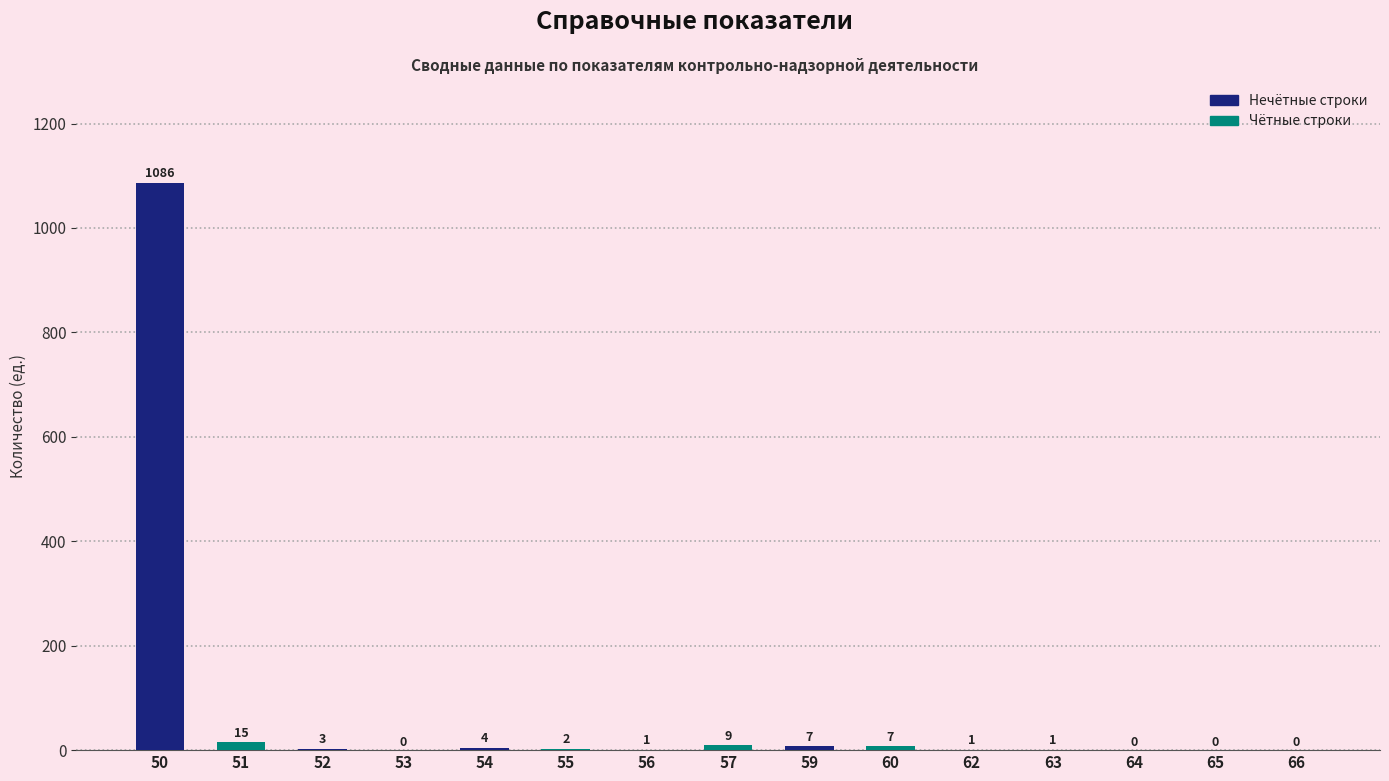

Approximately how many times larger is the value at 63 compared to 62?

1.0